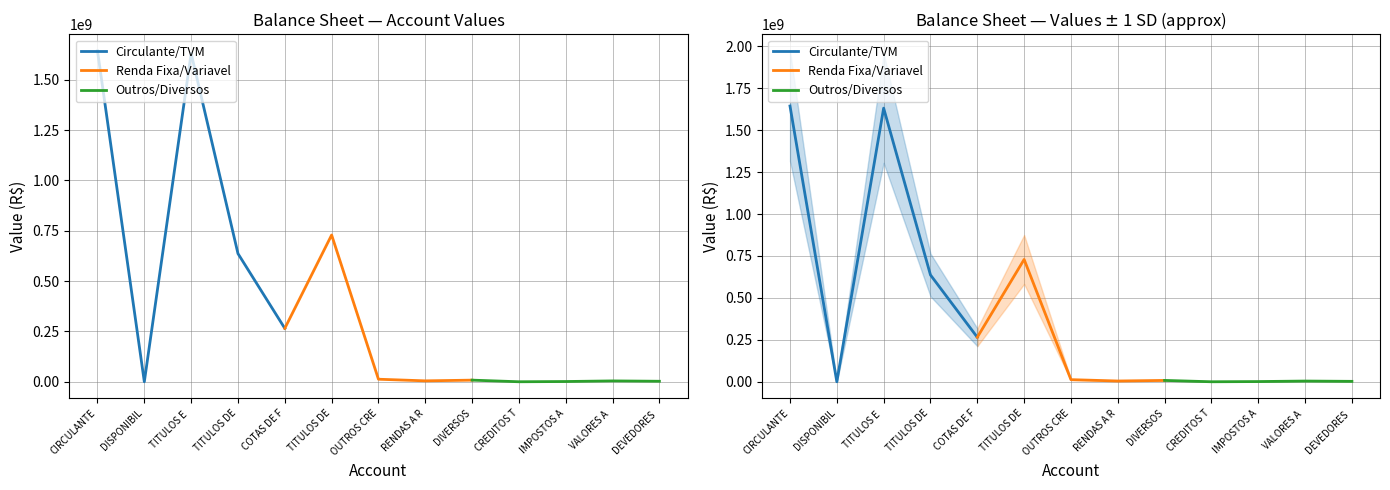

What is the sum of all Circulante/TVM values?

4177473175.0